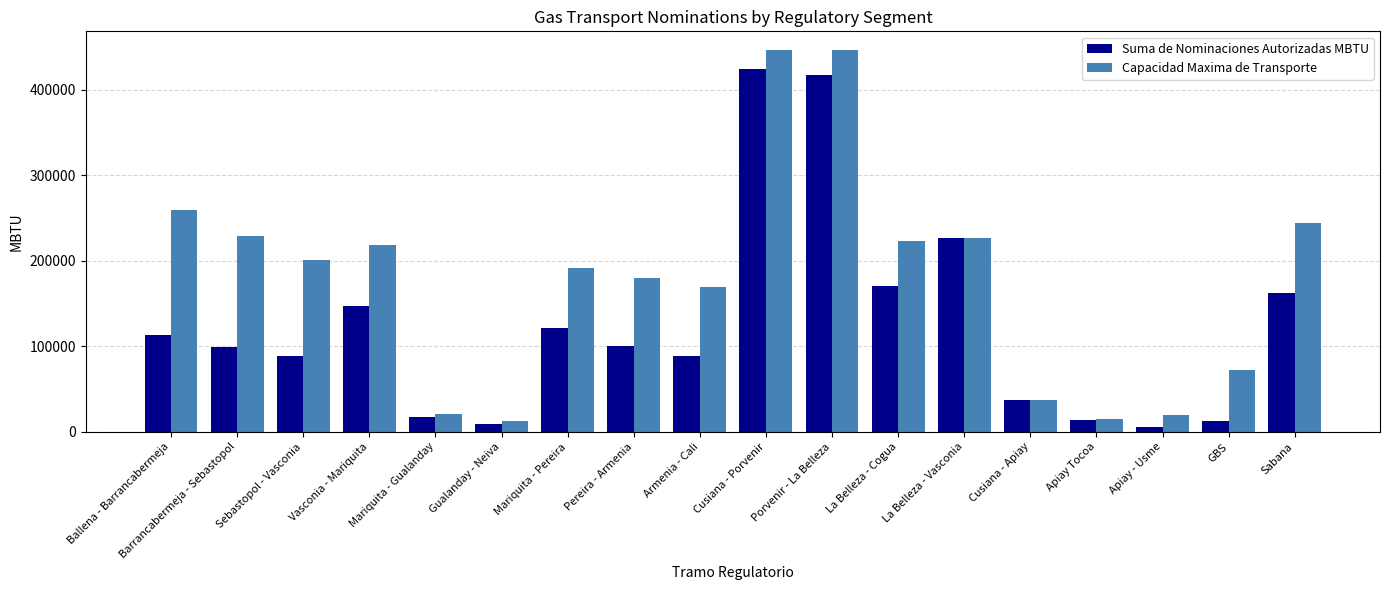

How many data points in Capacidad Maxima de Transporte are less than 200444?

9